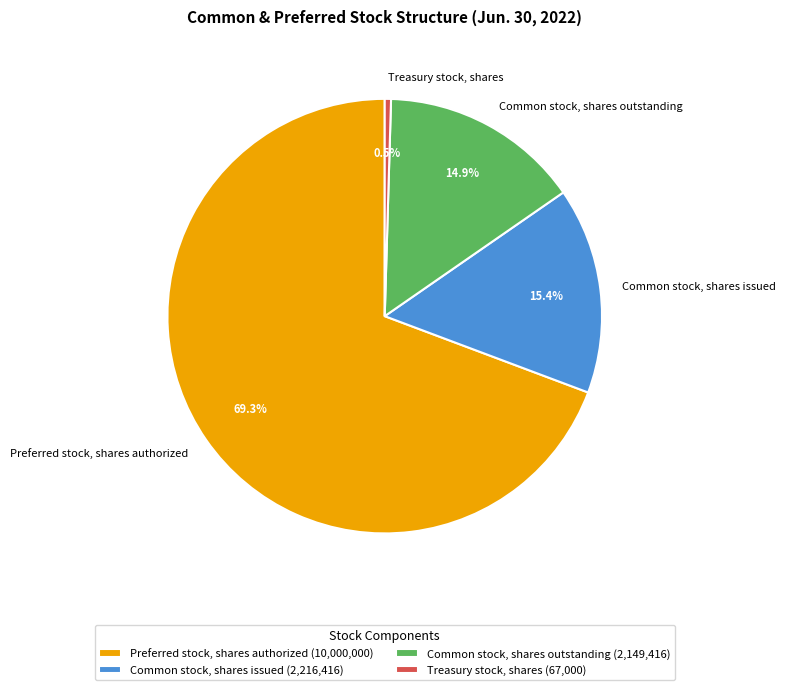

How many slices are in this pie chart?

4